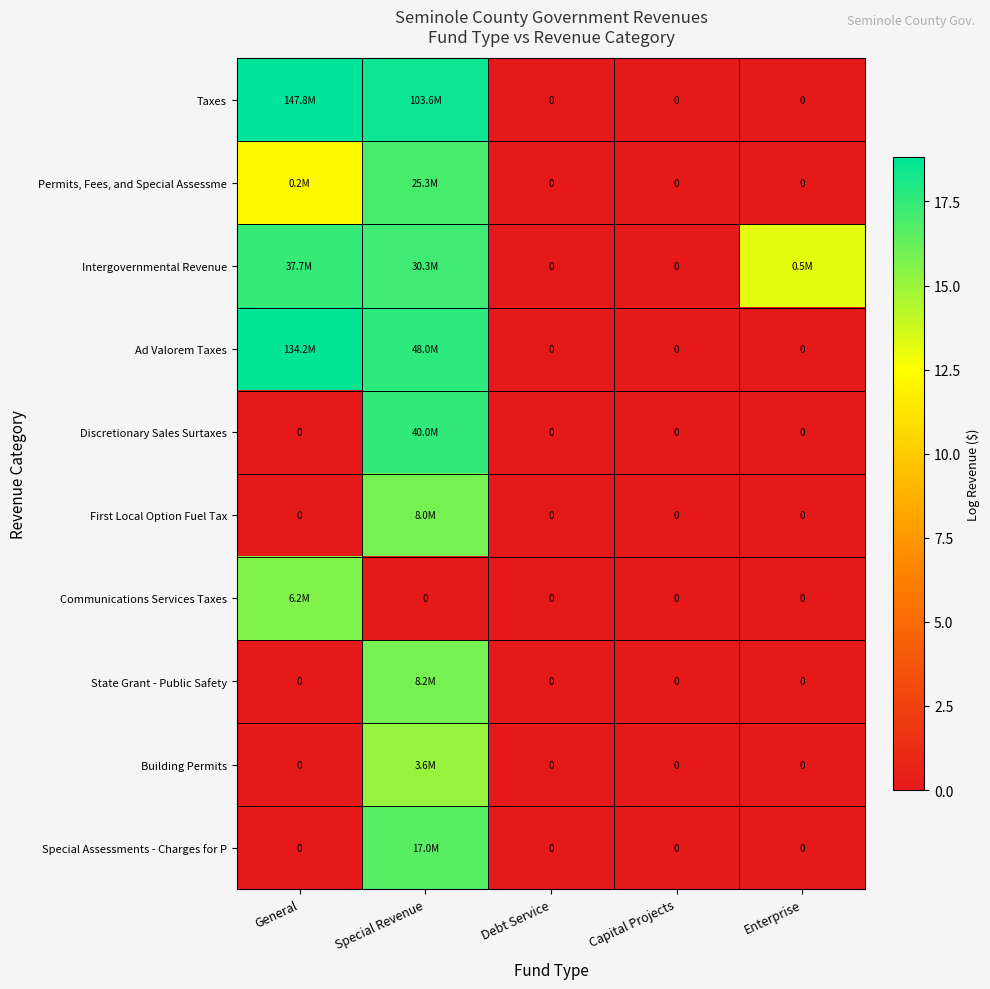

What is the difference between the maximum and minimum values in the Intergovernmental Revenue series?

17.4